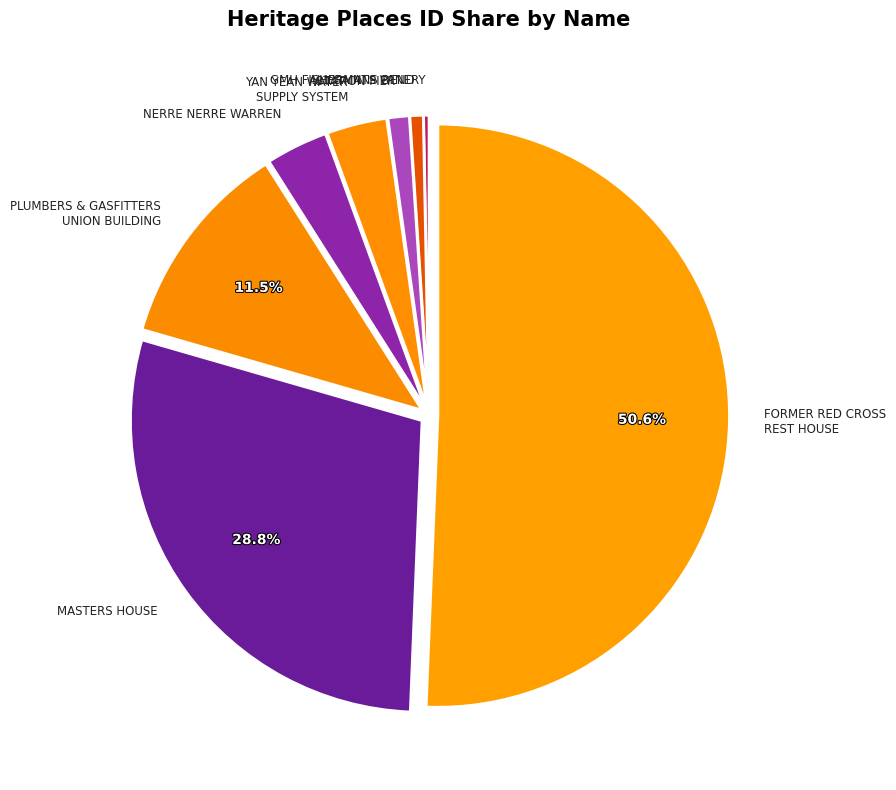

To the nearest percent, what percentage of the pie is GMH FISHERMANS BEND?

1%